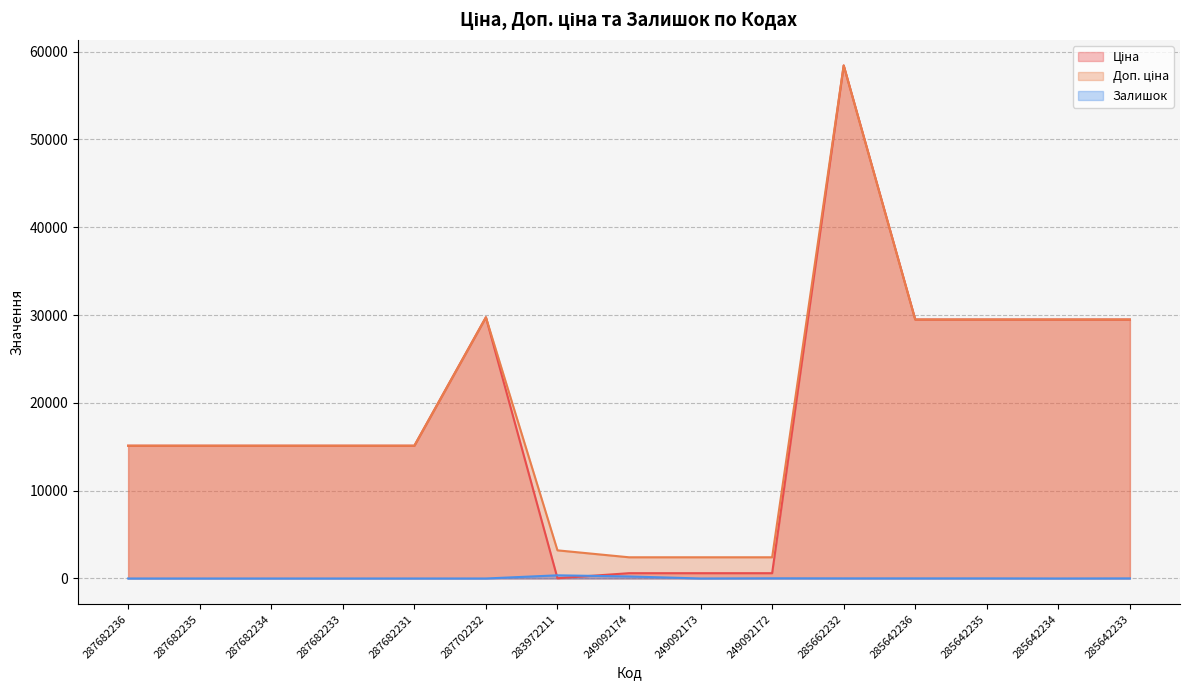

How many data points does each series have?

15